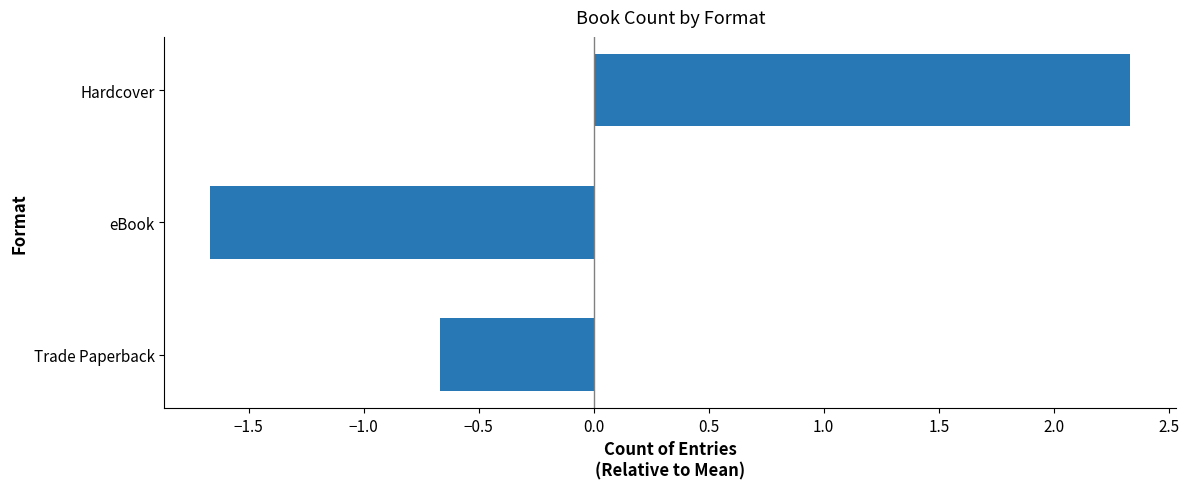

How many values are above zero?

1